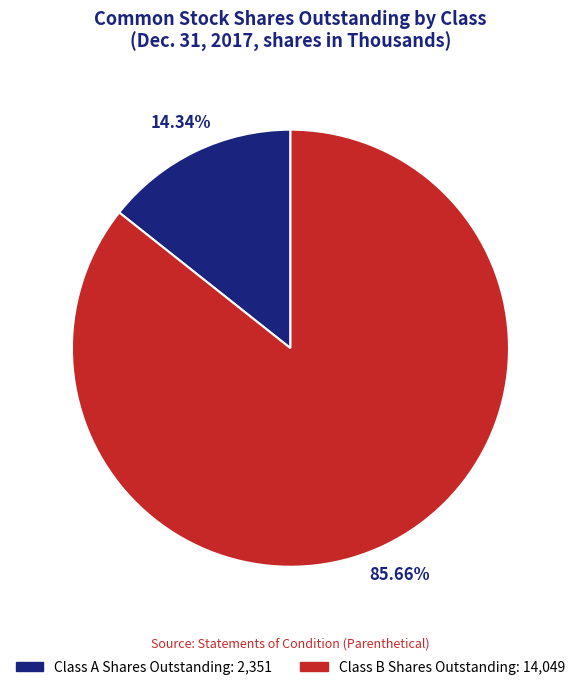

What is the total percentage of Class B Shares Outstanding and Class A Shares Outstanding?

100.0%